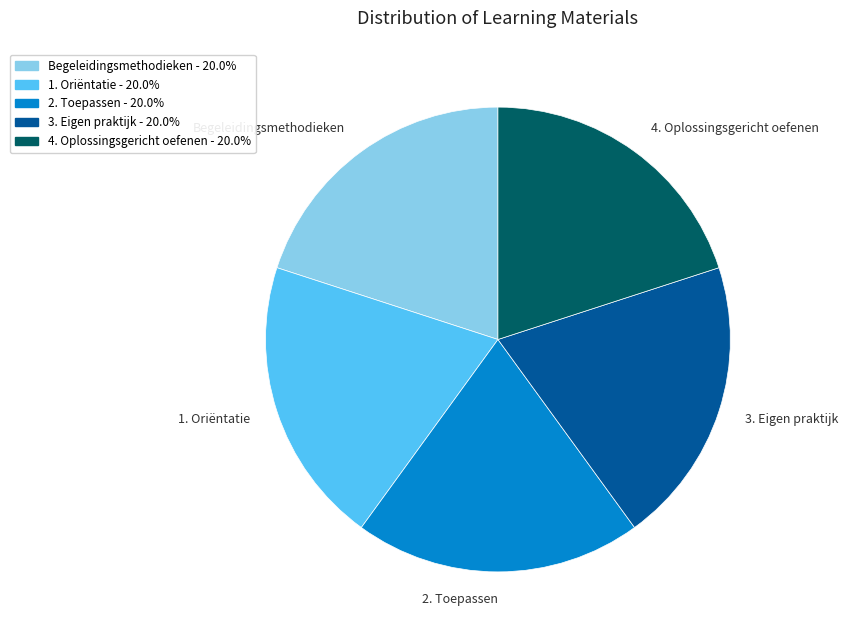

Do 2. Toepassen and 3. Eigen praktijk together represent more than half of the pie?

No